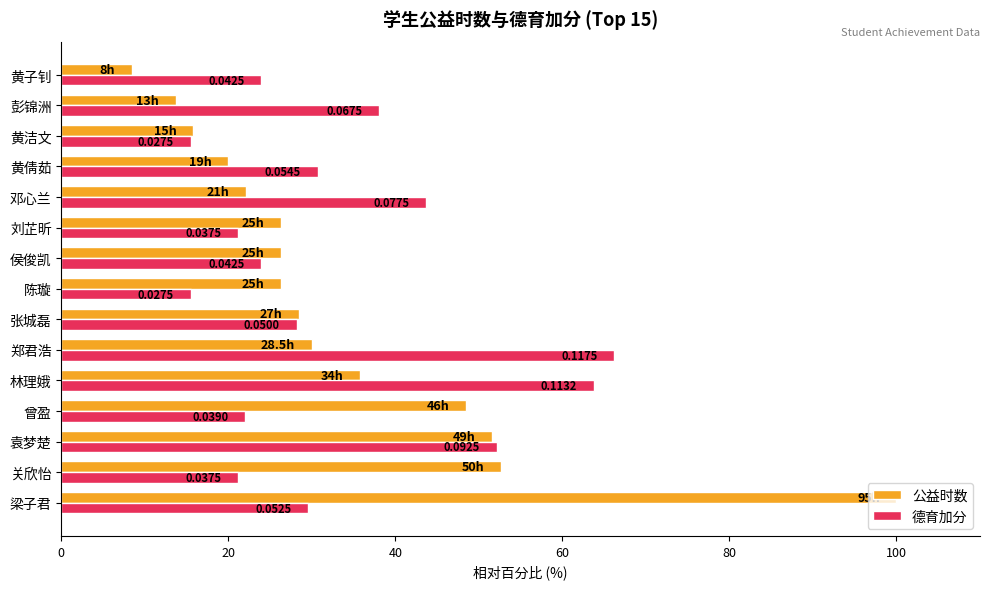

What are all the series names shown in the legend?

公益时数, 德育加分